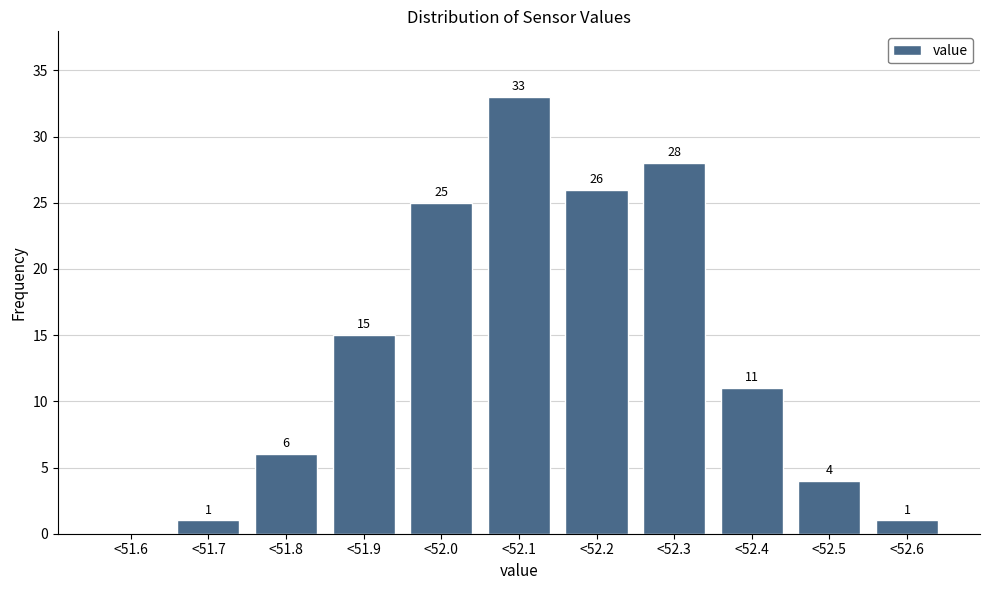

Reading left to right, extract all data points from this chart.

<51.6=0	<51.7=1	<51.8=6	<51.9=15	<52.0=25	<52.1=33	<52.2=26	<52.3=28	<52.4=11	<52.5=4	<52.6=1